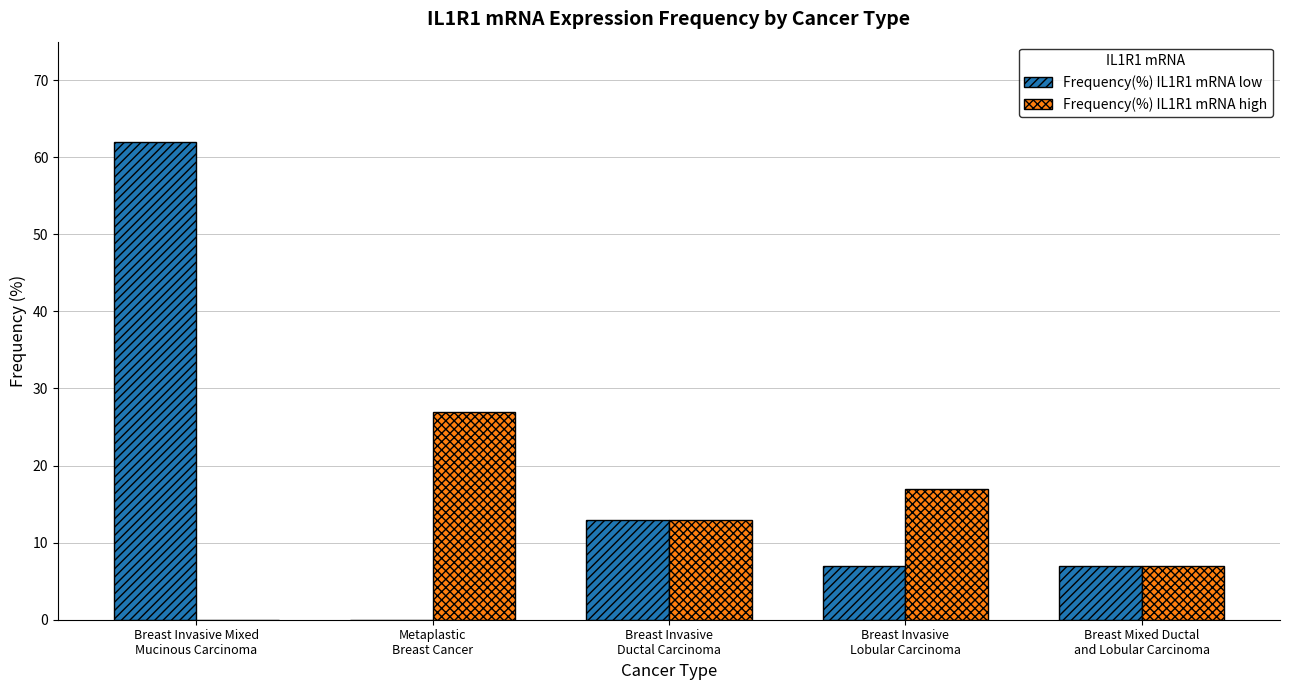

What are all the series names shown in the legend?

Frequency(%) IL1R1 mRNA low, Frequency(%) IL1R1 mRNA high